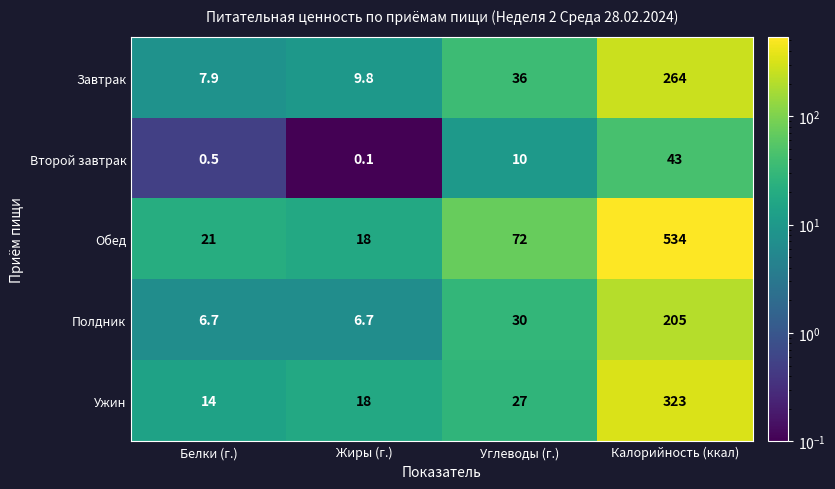

What is the difference between the second highest and second lowest values in the Обед series?

51.0